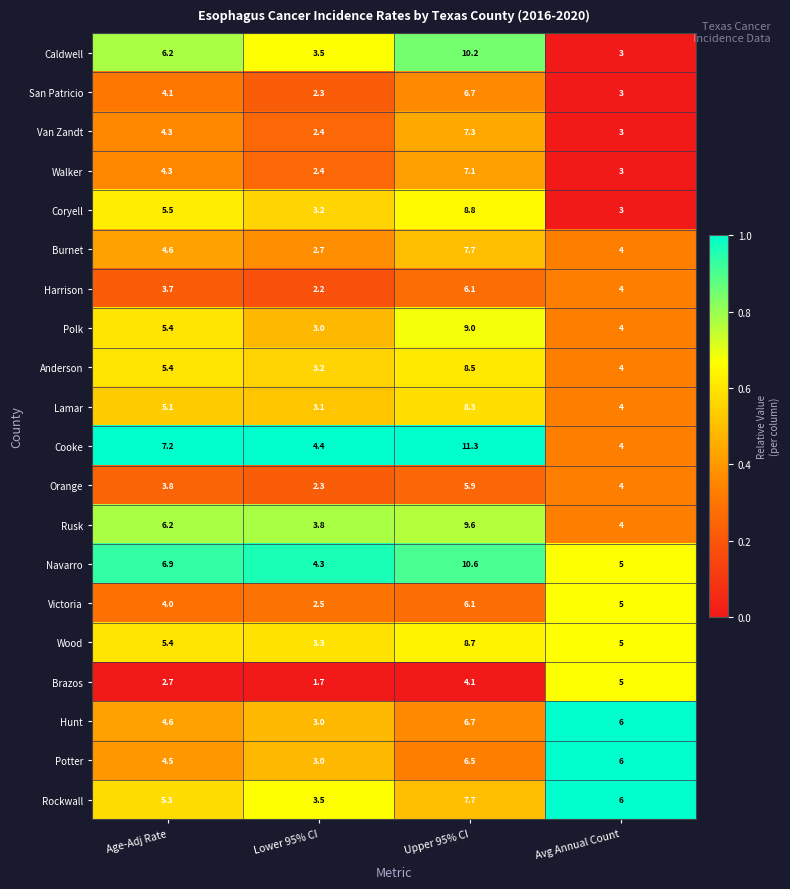

Which series has the largest total across all categories?

Cooke